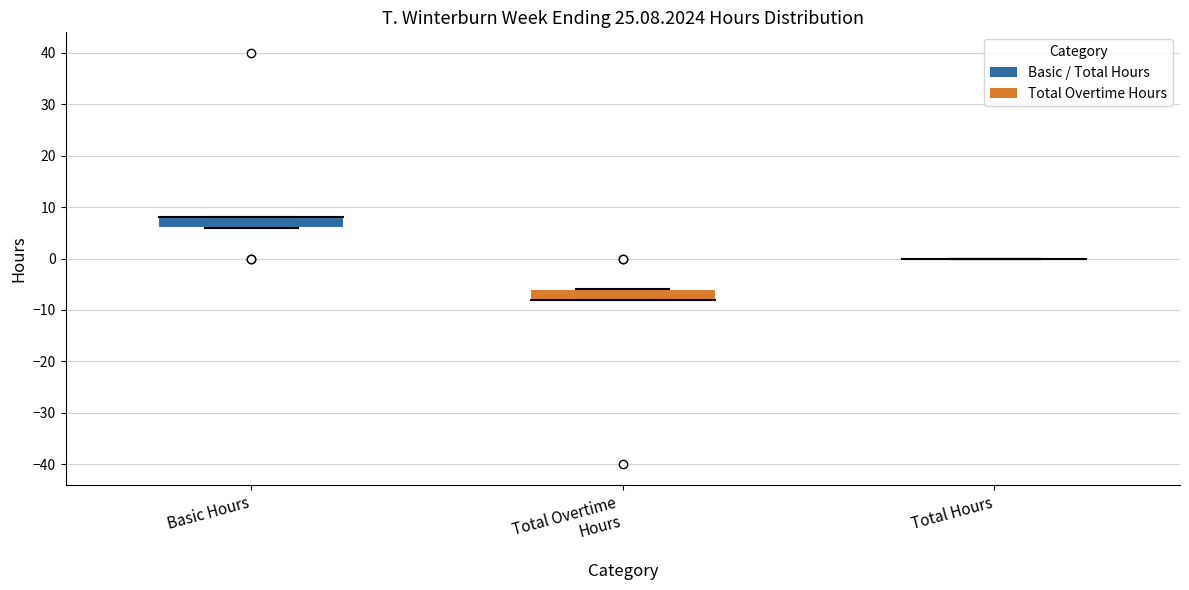

Reading left to right, read every box against the y-axis: the position of its median line, the range the box covers, and the ends of its whiskers. The values are not printed on the chart, so give them approximately, as read against the axis.

Basic Hours: median 8 (drawn on the box's upper edge), box 6 to 8, whiskers 6 to 8
Total Overtime Hours: median -8 (drawn on the box's lower edge), box -8 to -6, whiskers -8 to -6
Total Hours: box collapsed to a line at 0, whiskers 0 to 0